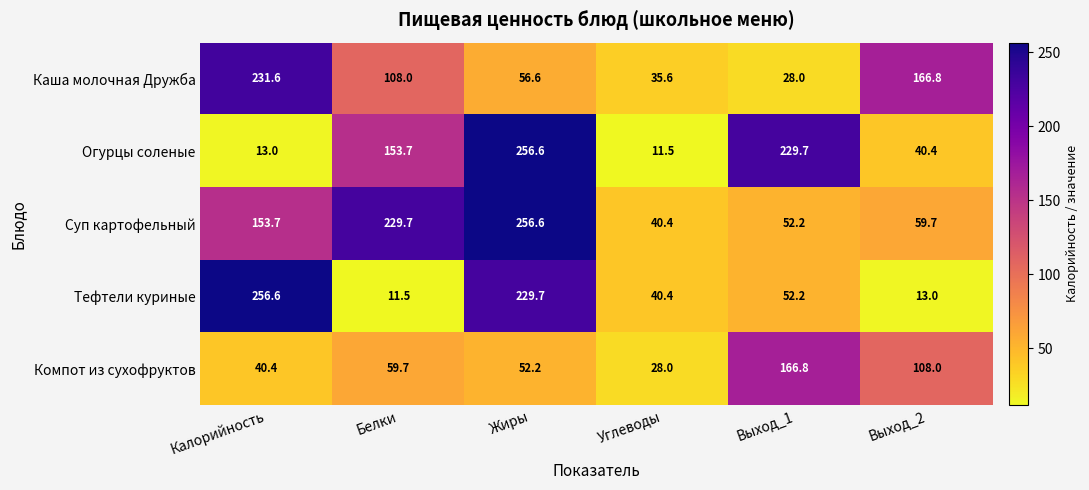

Rank the categories by Каша молочная Дружба value from lowest to highest.

Выход_1, Углеводы, Жиры, Белки, Выход_2, Калорийность